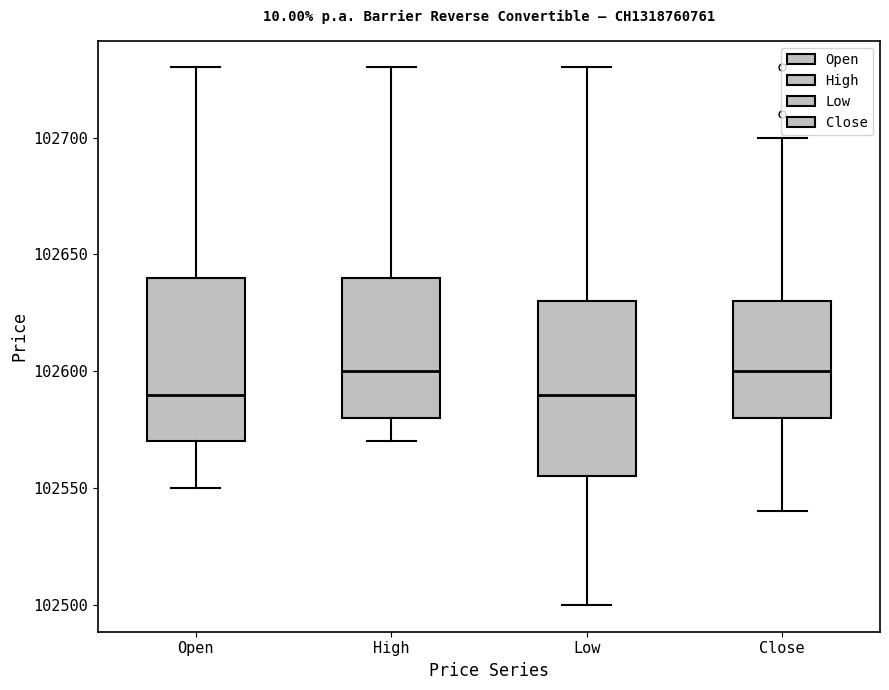

Reading left to right, read every box against the y-axis: the position of its median line, the range the box covers, and the ends of its whiskers. The values are not printed on the chart, so give them approximately, as read against the axis.

Open: median 102590, box 102570 to 102640, whiskers 102550 to 102730
High: median 102600, box 102580 to 102640, whiskers 102570 to 102730
Low: median 102590, box 102555 to 102630, whiskers 102500 to 102730
Close: median 102600, box 102580 to 102630, whiskers 102540 to 102700